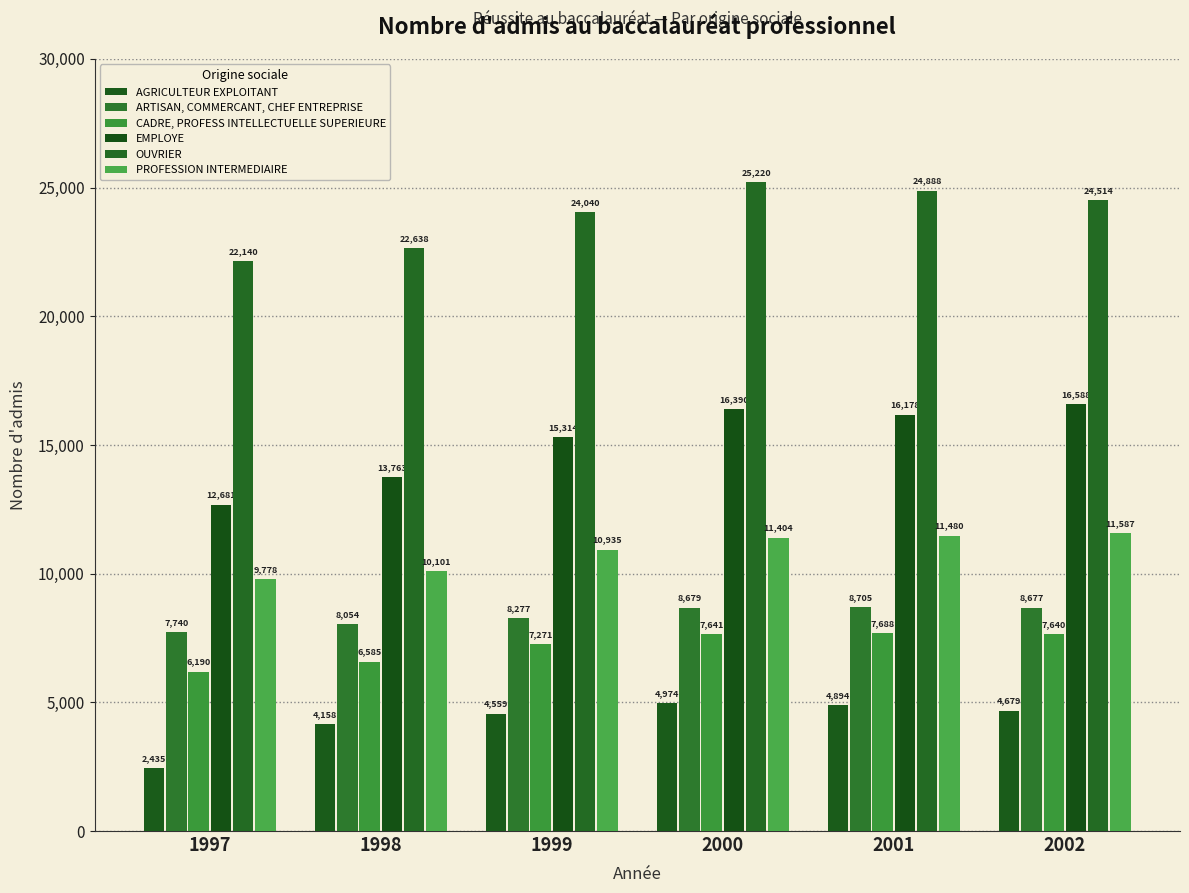

The ARTISAN, COMMERCANT, CHEF ENTREPRISE series shows 3587 at 2000. True or false?

False